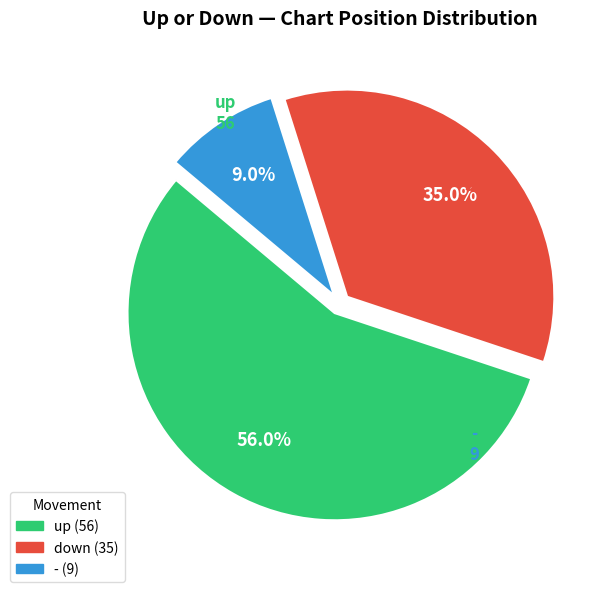

Which has a higher value, up or down?

up